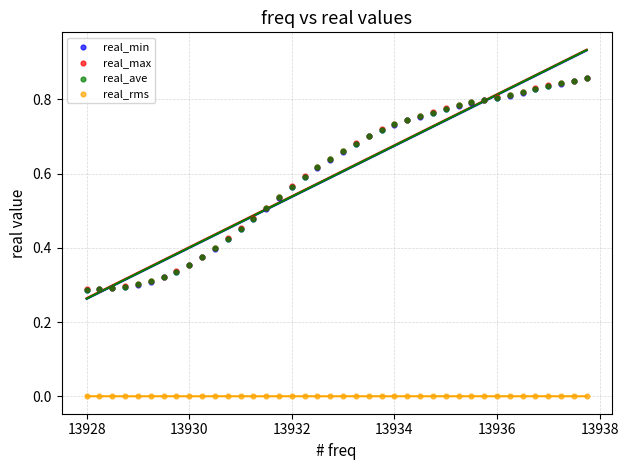

What are all the series names shown in the legend?

real_min, real_max, real_ave, real_rms